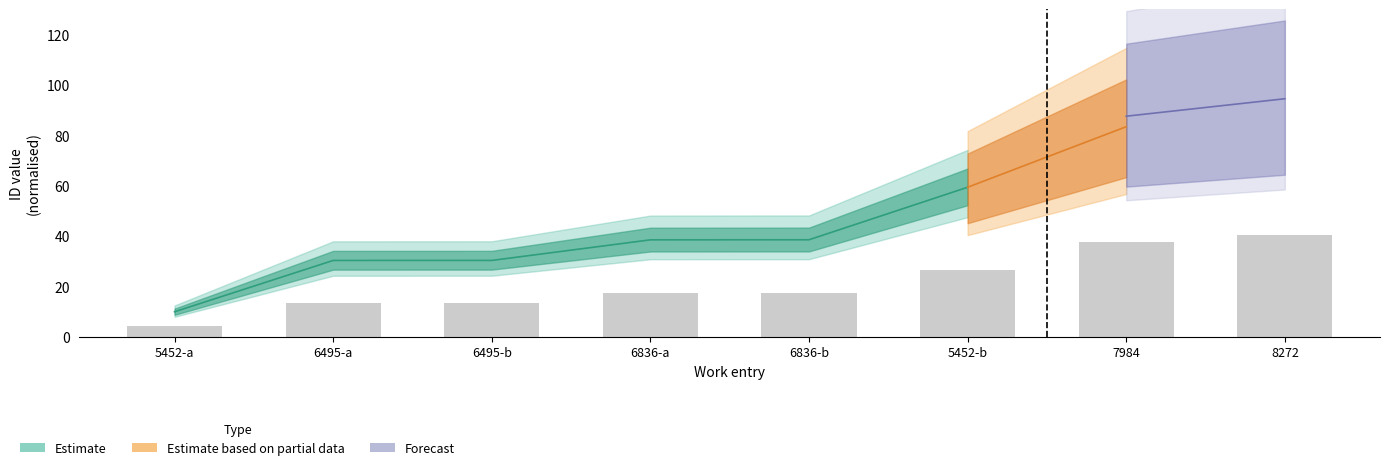

What is the sum of all values?

171.3